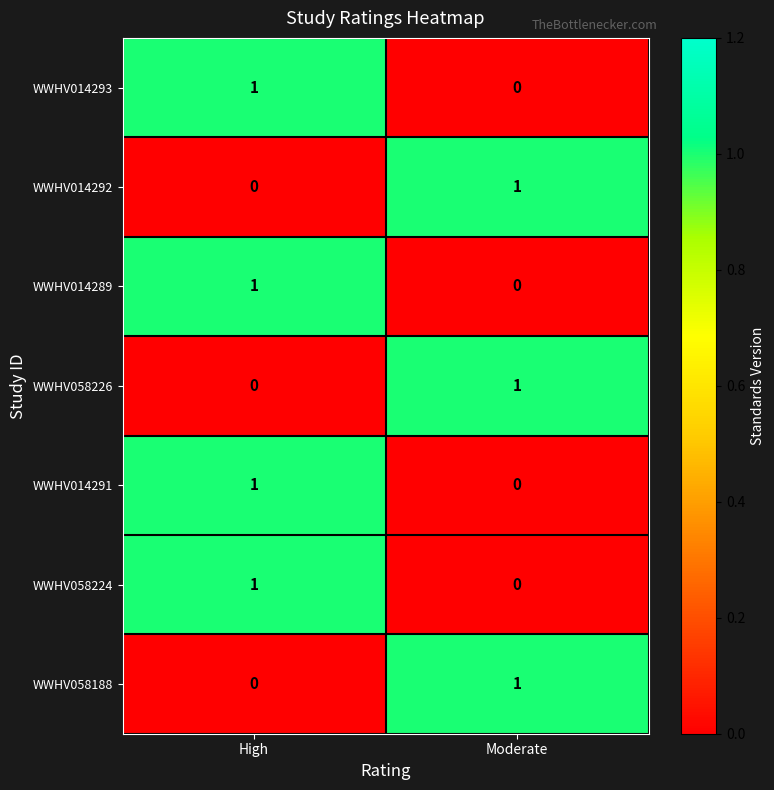

Is the value of WWHV058226 at Moderate greater than the value of WWHV058188 at High?

Yes